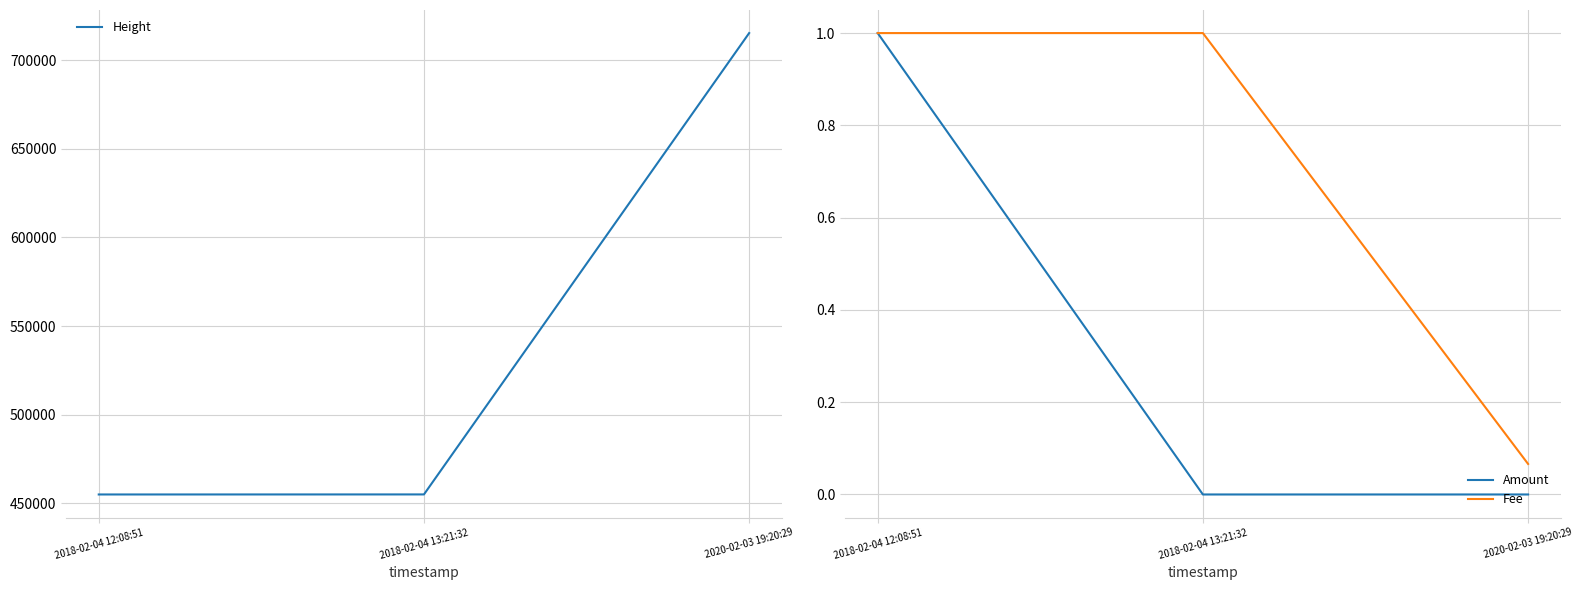

What is the difference between the Height values at 2020-02-03 19:20:29 and 2018-02-04 13:21:32?

260625